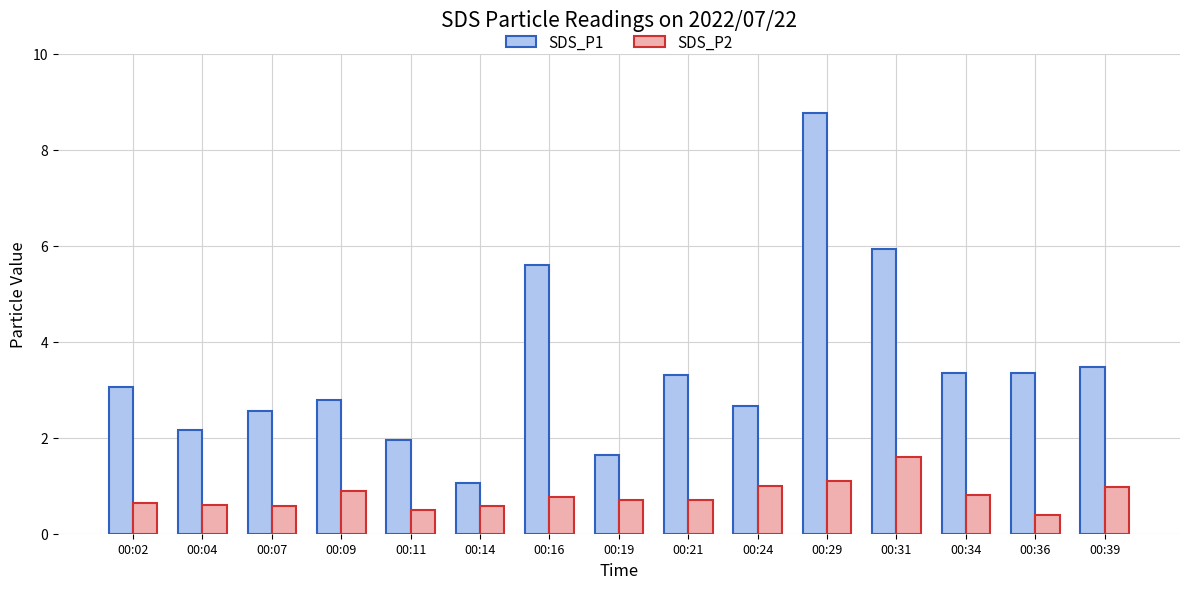

How many series are shown in this chart?

2